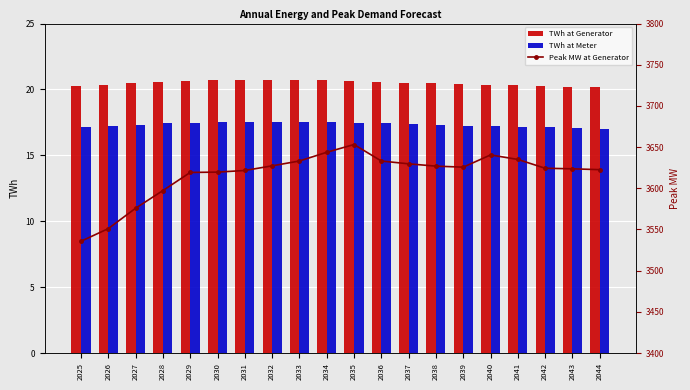

Which label corresponds to the largest value in the chart?

2035